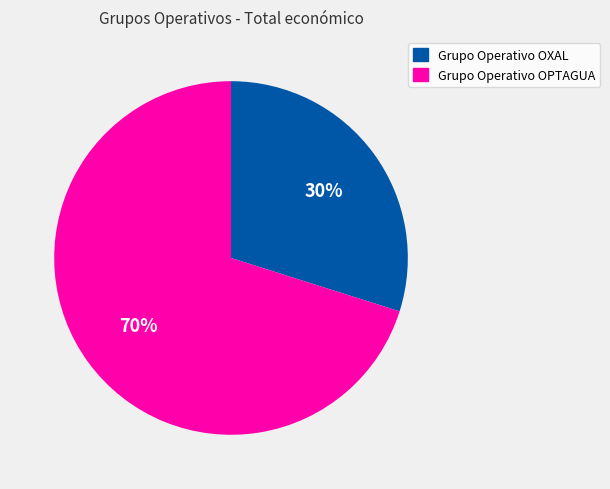

Approximately how many times larger is the value at Grupo Operativo OXAL compared to Grupo Operativo OPTAGUA?

0.4